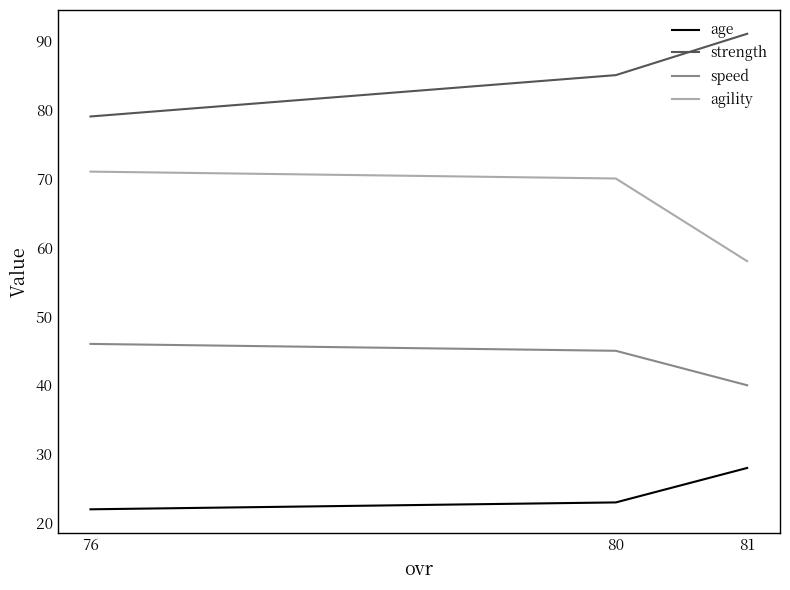

Does the chart display data point markers on the line(s)?

No